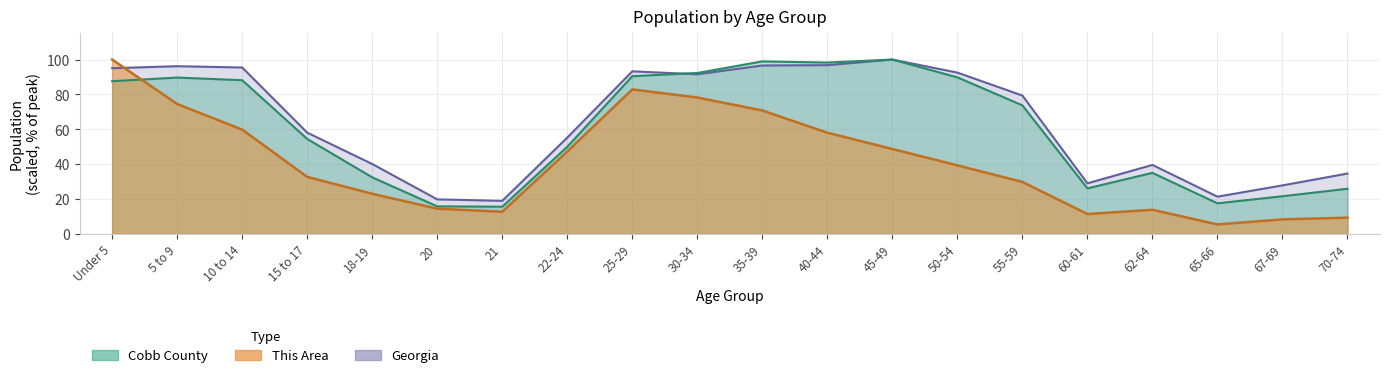

What is the label of the 8th point from the left?

22-24